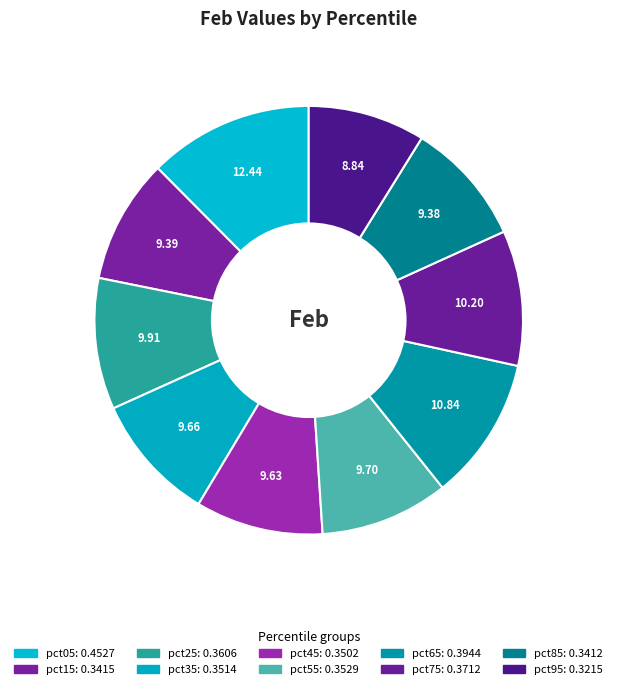

Which slice is the largest?

pct05